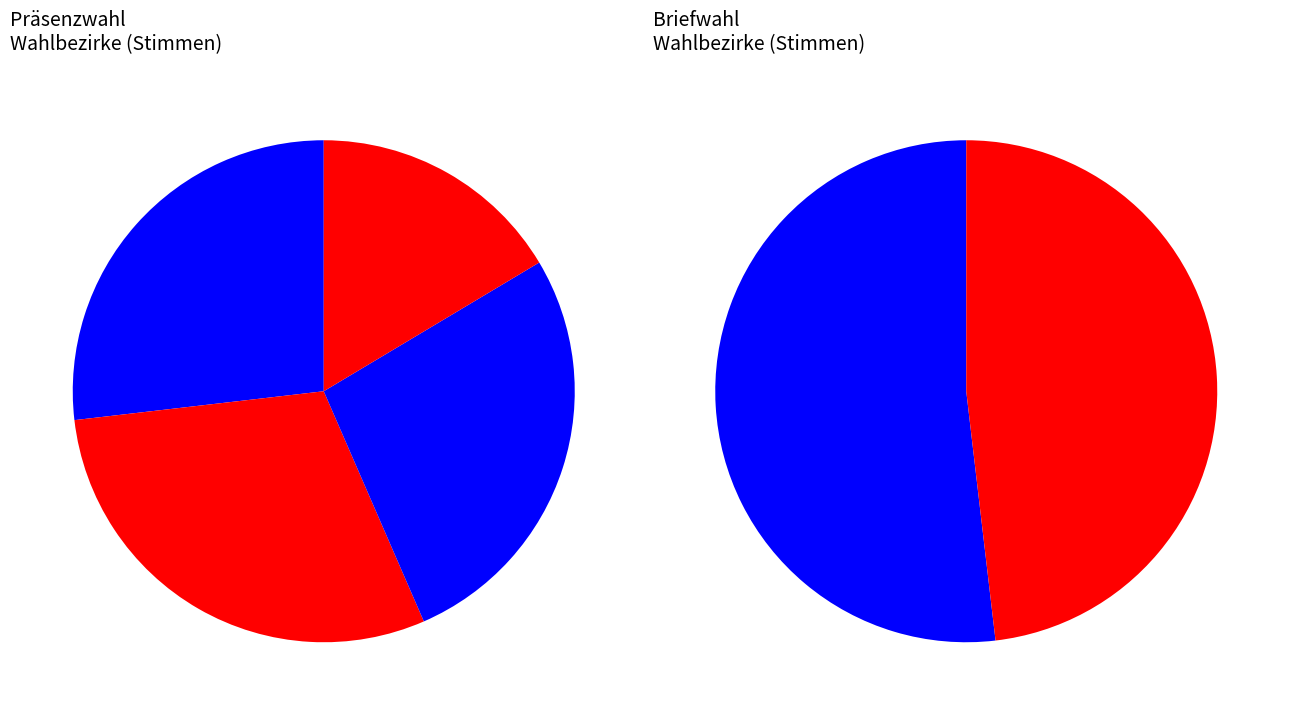

Is there any slice that represents more than half of the pie?

No